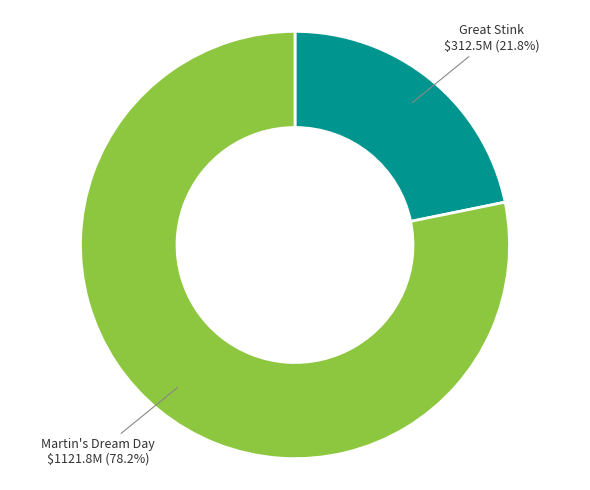

What is the ratio of the value at Great Stink to the value at Martin's Dream Day?

0.3